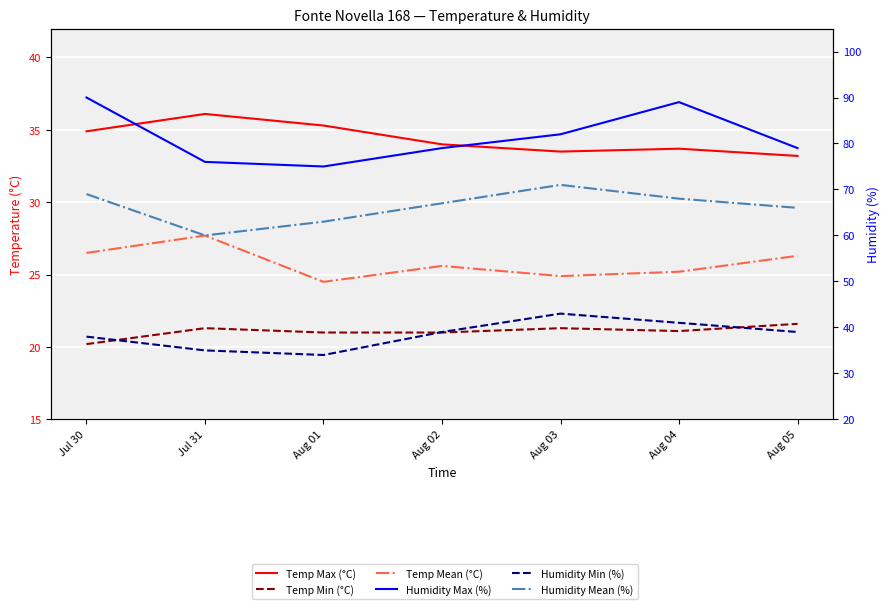

Between Aug 02 and Aug 04, which is larger?

Aug 02